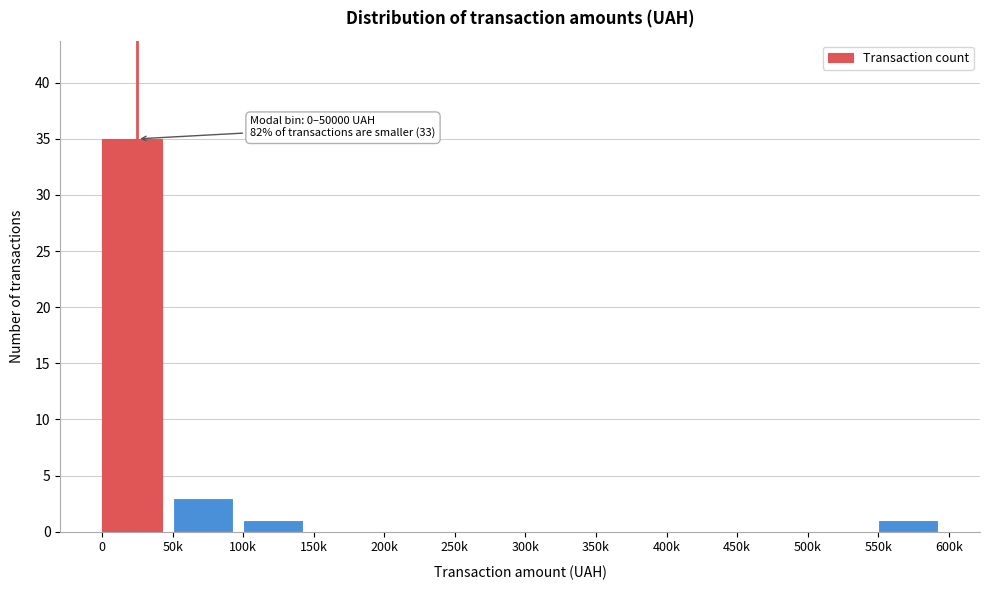

Reading left to right, extract all data points from this chart.

0=35	50k=3	100k=1	150k=0	200k=0	250k=0	300k=0	350k=0	400k=0	450k=0	500k=0	550k=1